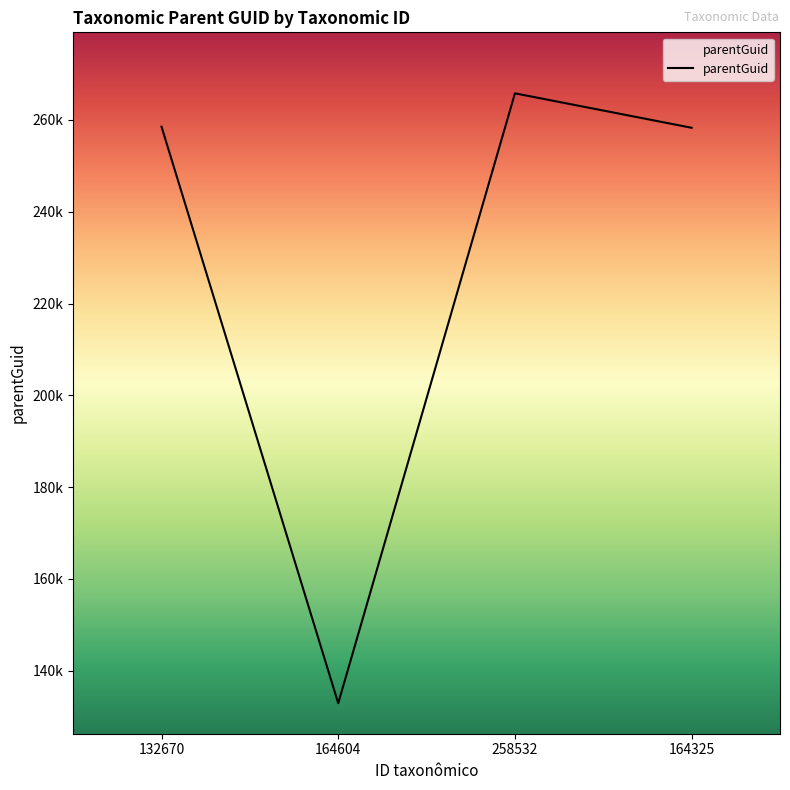

What value does the data have at 132670, to the nearest 10?

258530